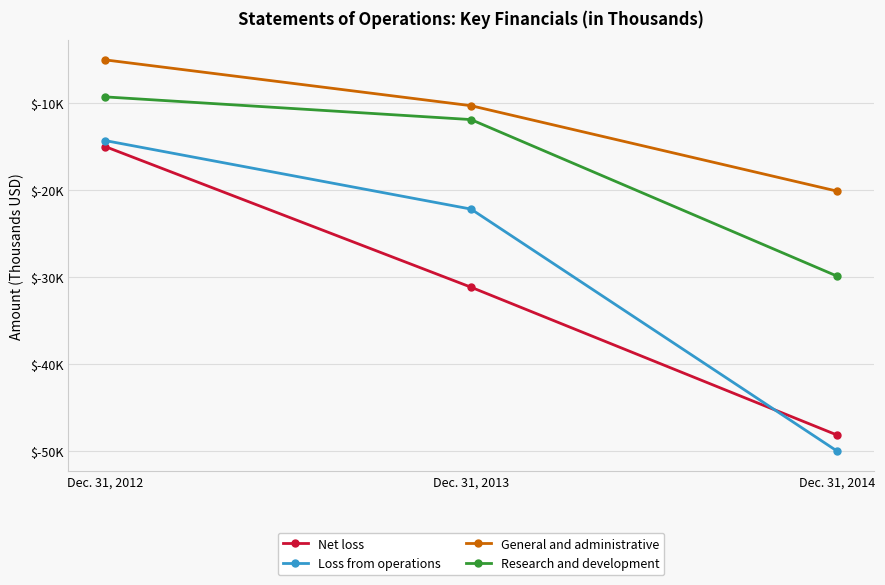

The Research and development series shows -29869 at Dec. 31, 2014. True or false?

True